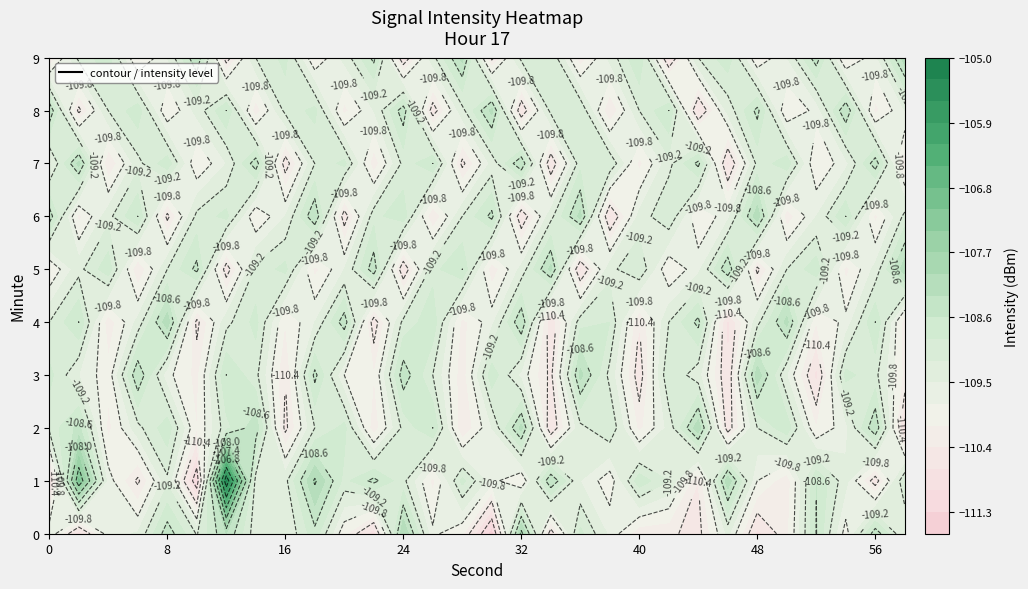

How many data points in 8 are above -109?

10